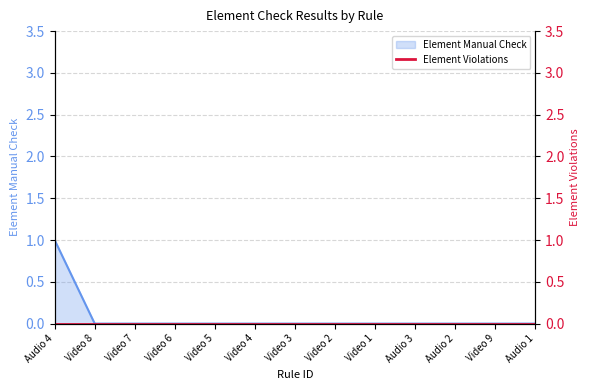

Rank the categories by value from highest to lowest.

Audio 4, Video 8, Video 7, Video 6, Video 5, Video 4, Video 3, Video 2, Video 1, Audio 3, Audio 2, Video 9, Audio 1